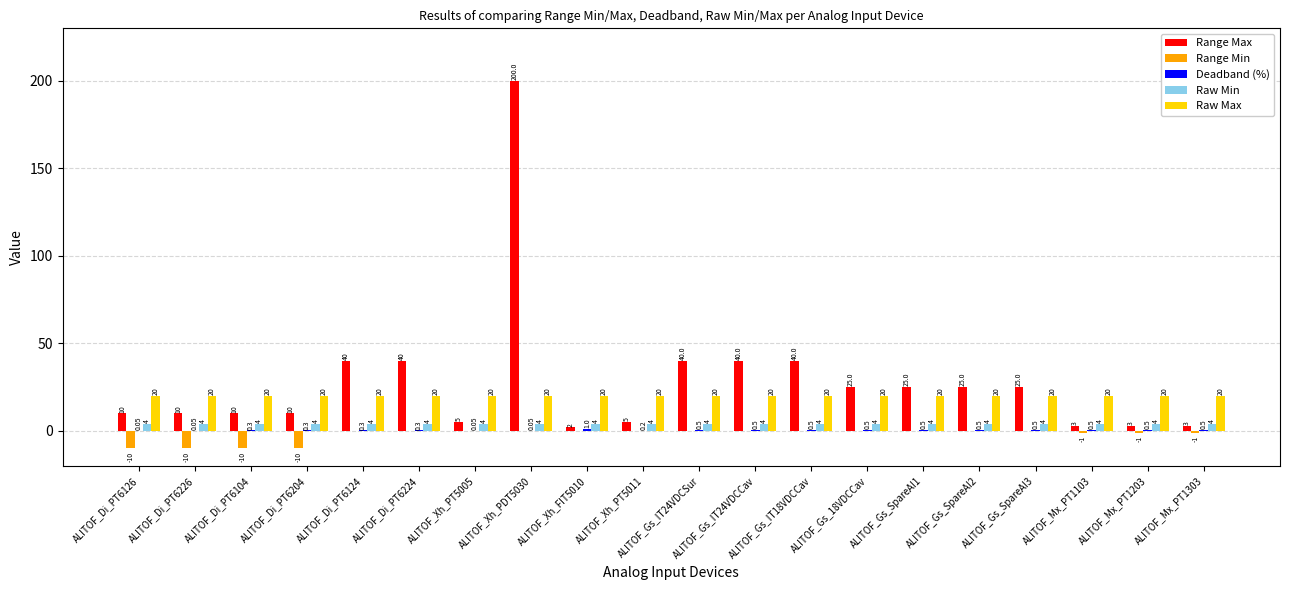

Which series has the widest spread of values?

Range Max